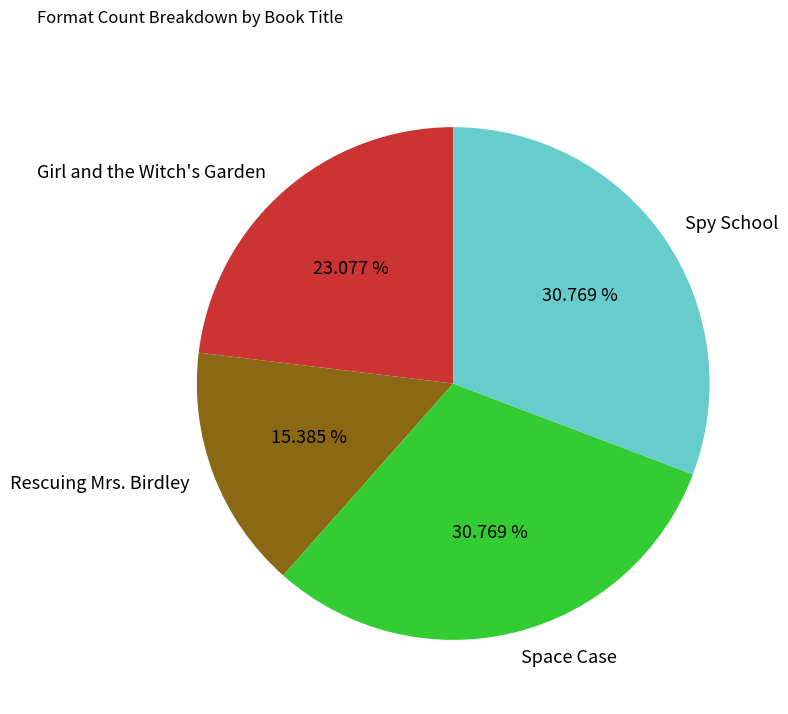

What is the smallest slice in the pie chart?

Rescuing Mrs. Birdley